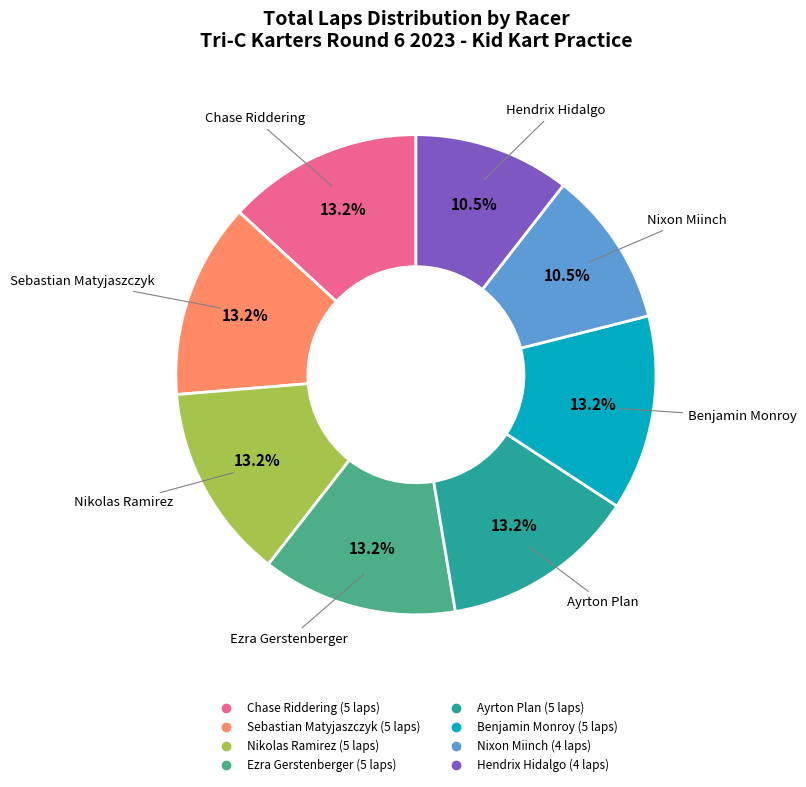

What is the ratio of the value at Nixon Miinch to the value at Hendrix Hidalgo?

1.0